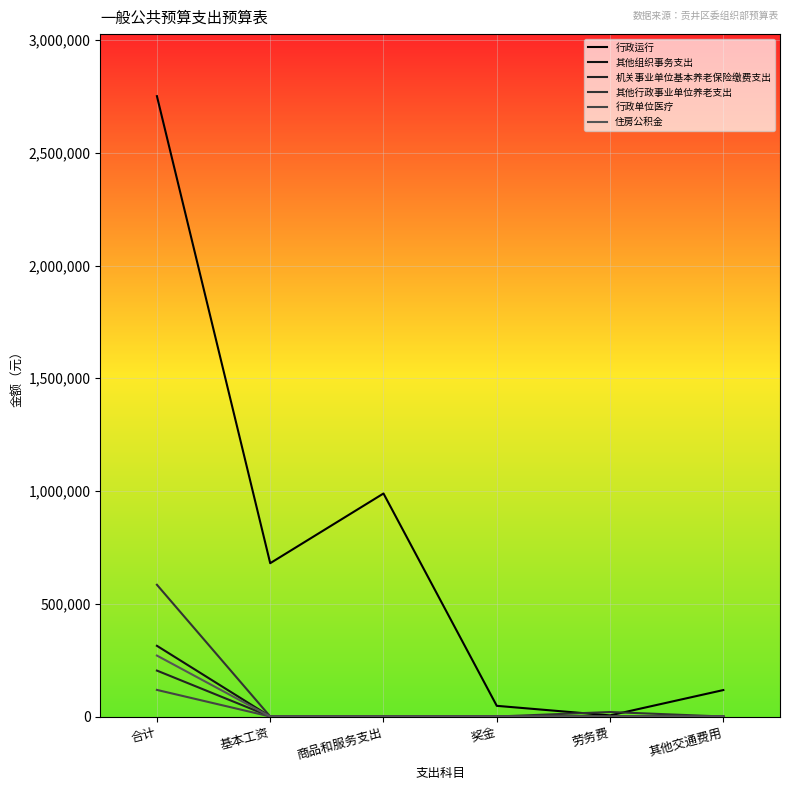

Between 合计 and 奖金, which is larger?

合计